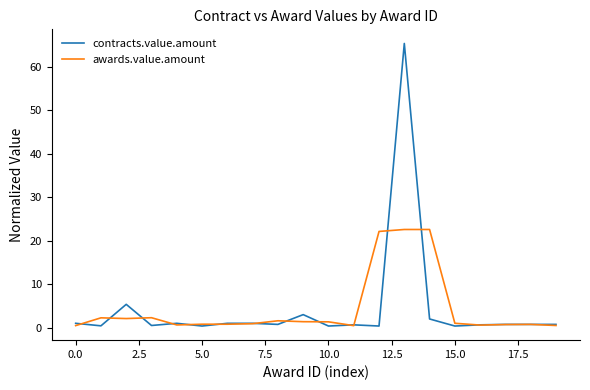

List the series in order of their peak value, lowest first.

awards.value.amount, contracts.value.amount